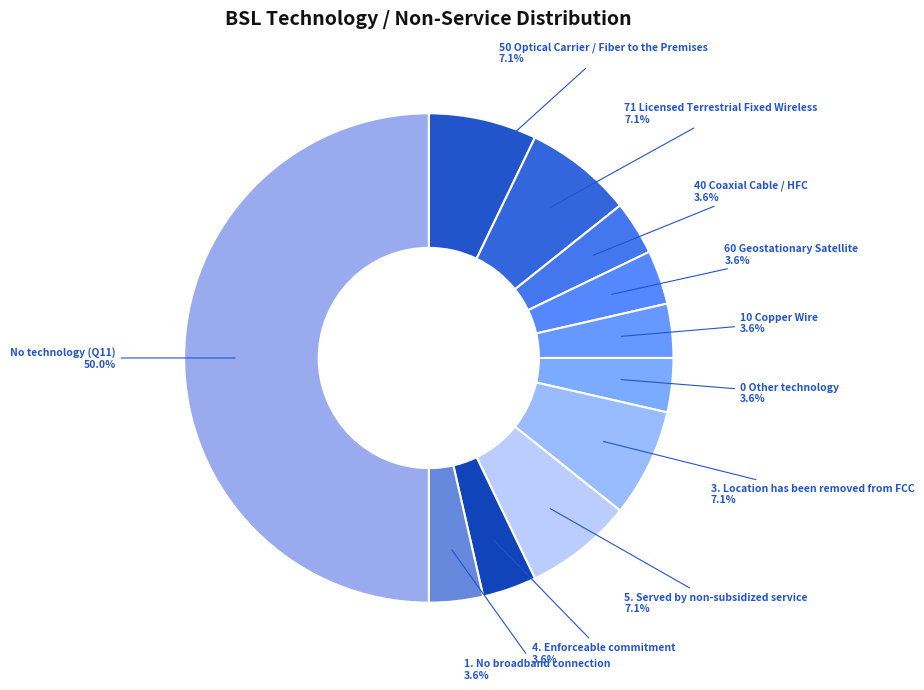

What is the smallest slice in the pie chart?

40 Coaxial Cable / HFC